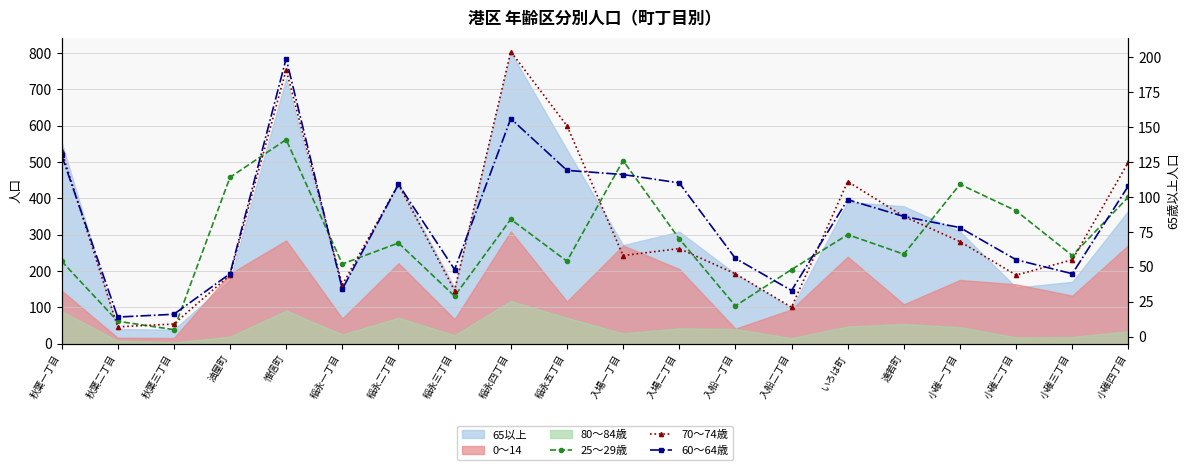

What is the difference between the 70～74歳 values at いろは町 and 入場二丁目?

48